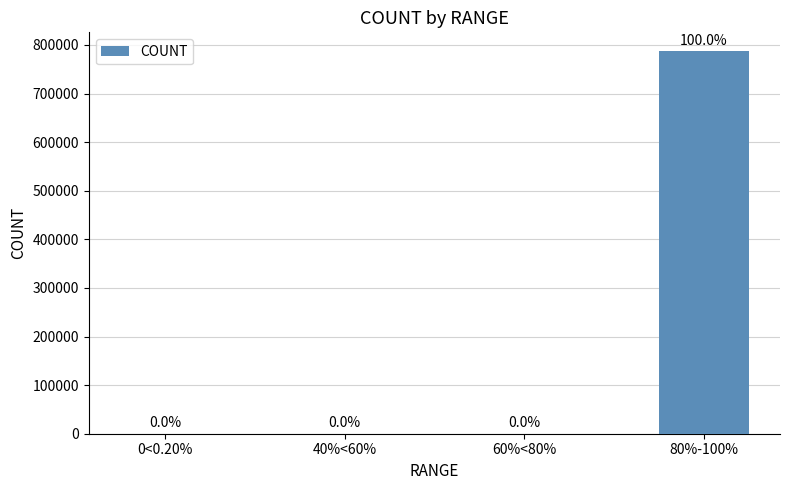

Are the bars horizontal?

No